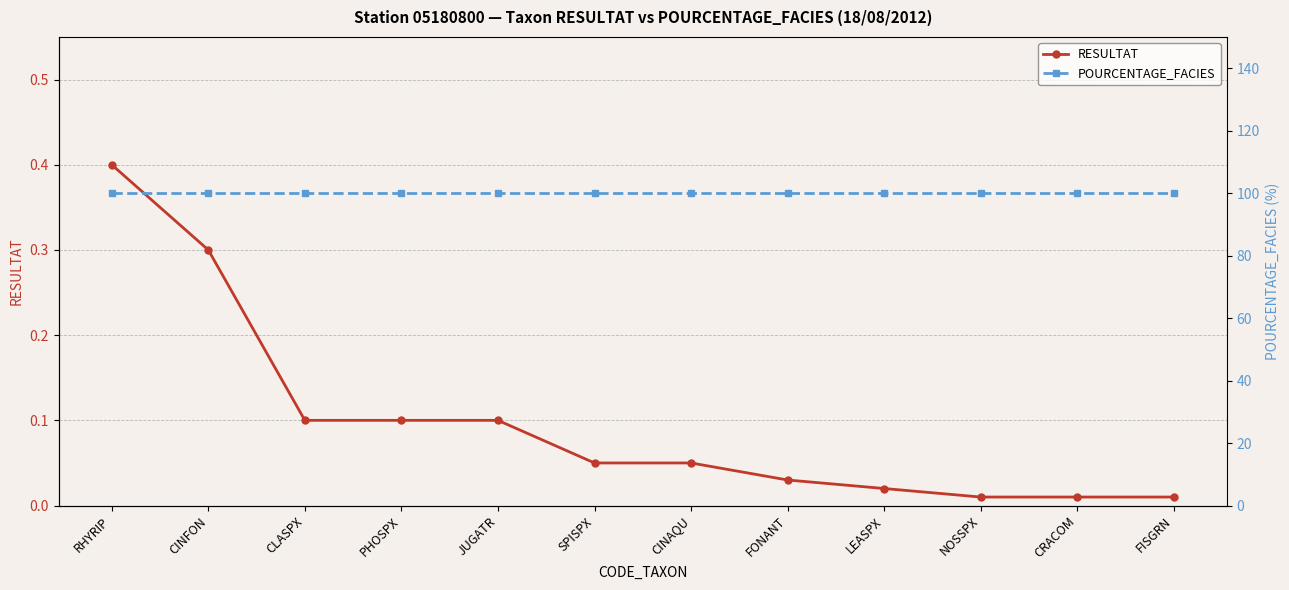

At CRACOM, list the series in order from largest to smallest.

POURCENTAGE_FACIES, RESULTAT